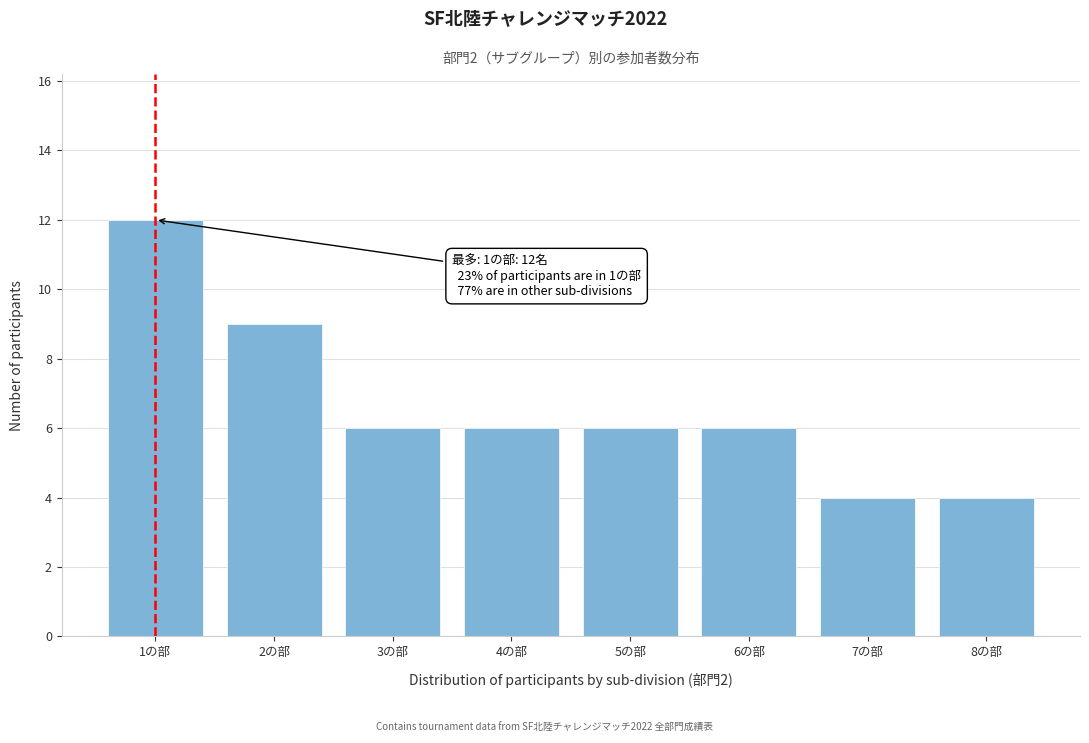

Reading left to right, list all the values displayed in this chart.

1の部=12	2の部=9	3の部=6	4の部=6	5の部=6	6の部=6	7の部=4	8の部=4